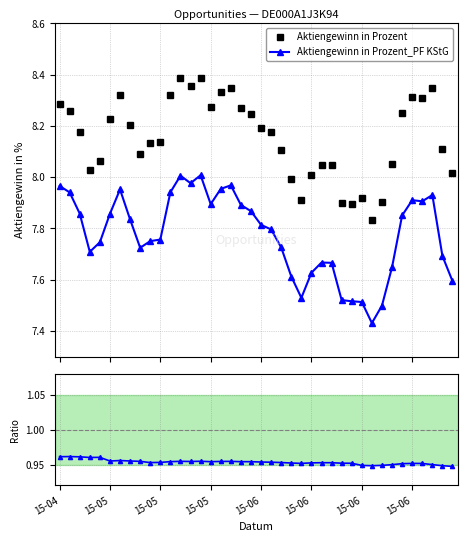

What is the total value across all series at 23?

16.6